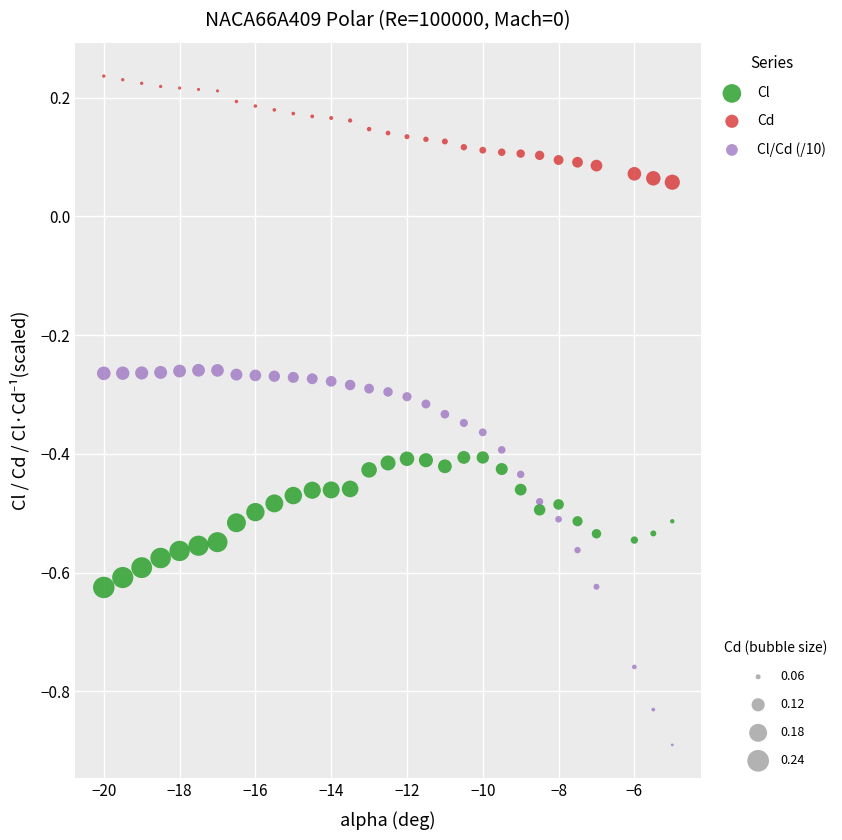

Across all data points, what is the range of X values (max minus min)?

15.0